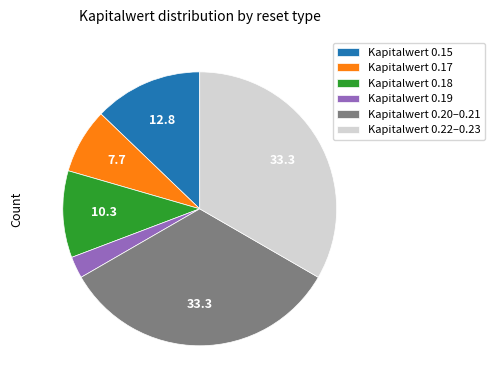

What is the ratio of the value at Kapitalwert 0.18 to the value at Kapitalwert 0.22–0.23?

0.3